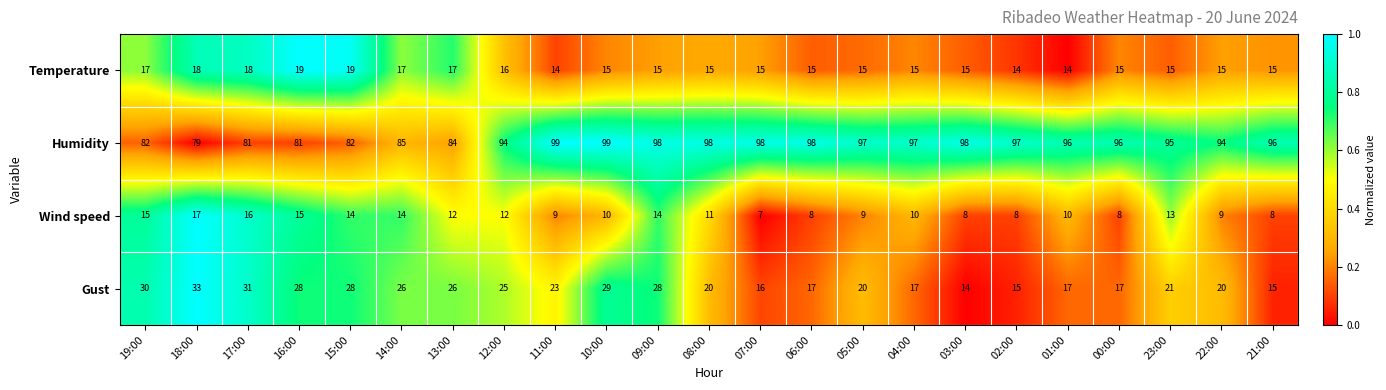

What is the smallest value displayed?

7